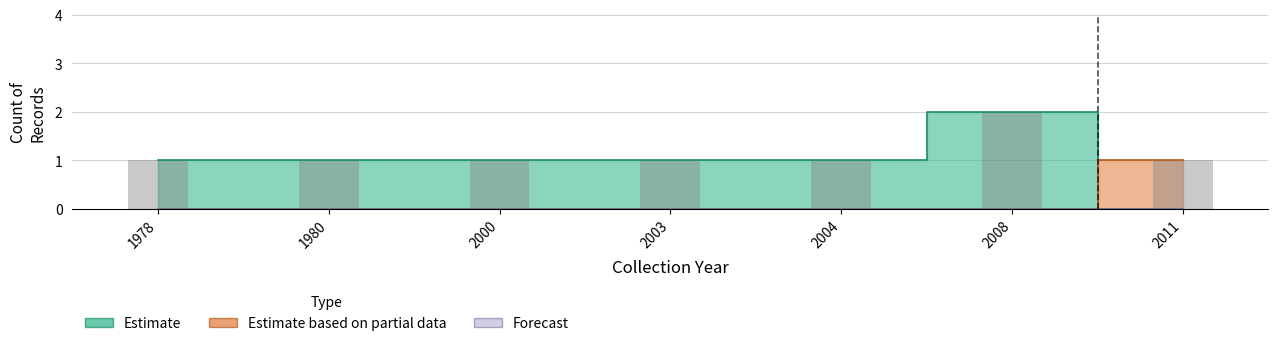

Is it true that Estimate equals 1 at 2000?

True